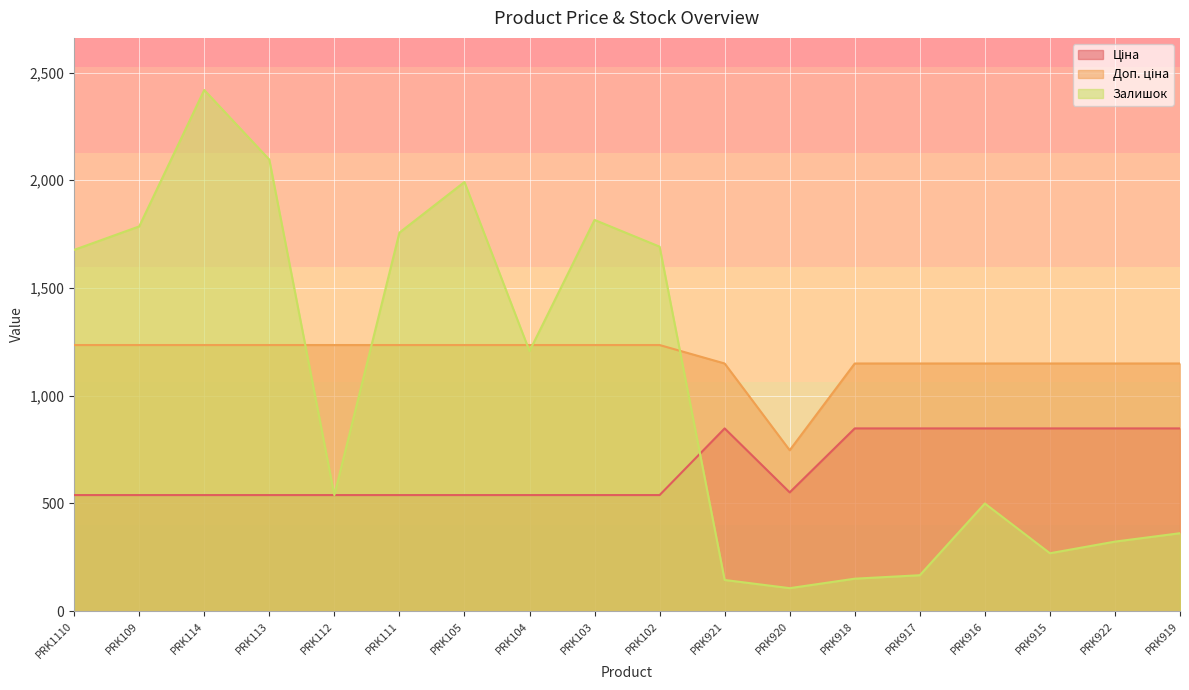

How many values in the Доп. ціна series are below 1235?

8